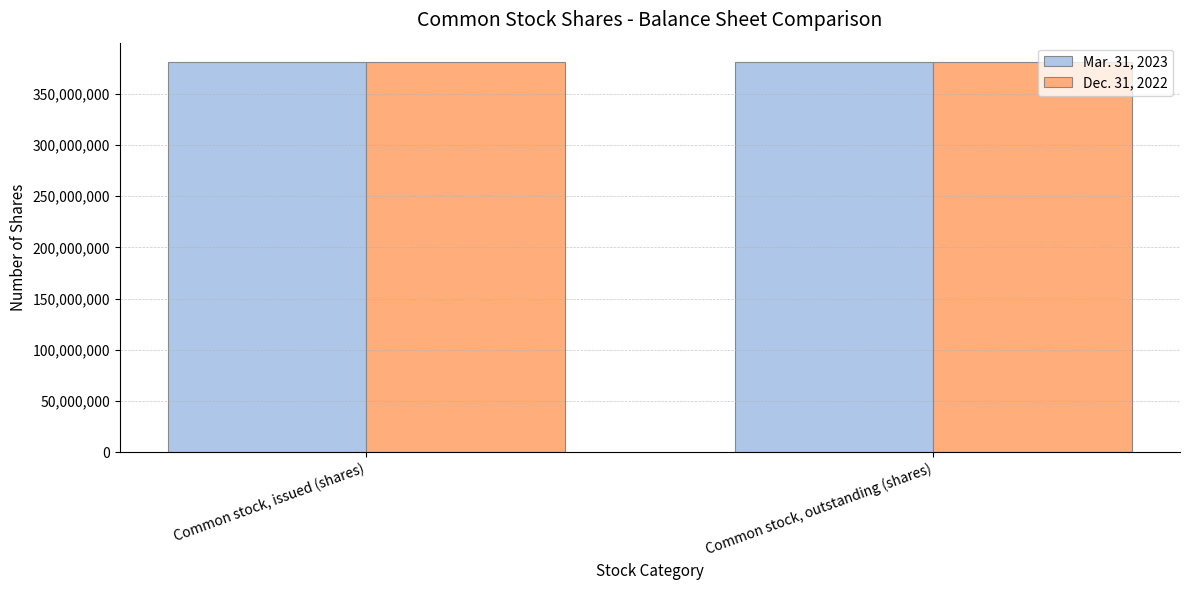

What is the lowest value of the Dec. 31, 2022 series?

380590000